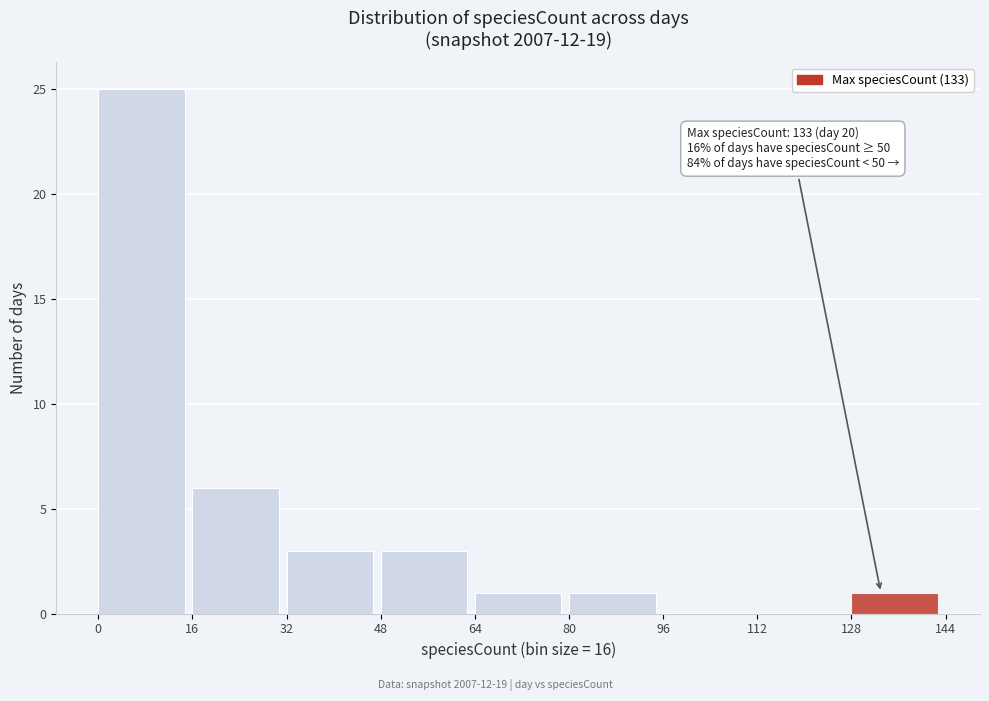

Which range on the x-axis has the tallest bar?

0 to 16